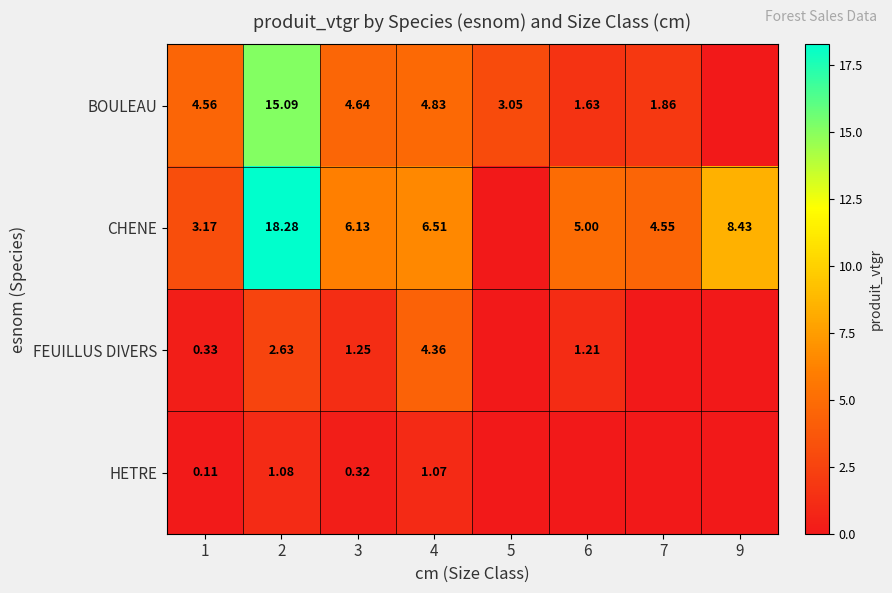

At how many categories does at least one series exceed 9?

1